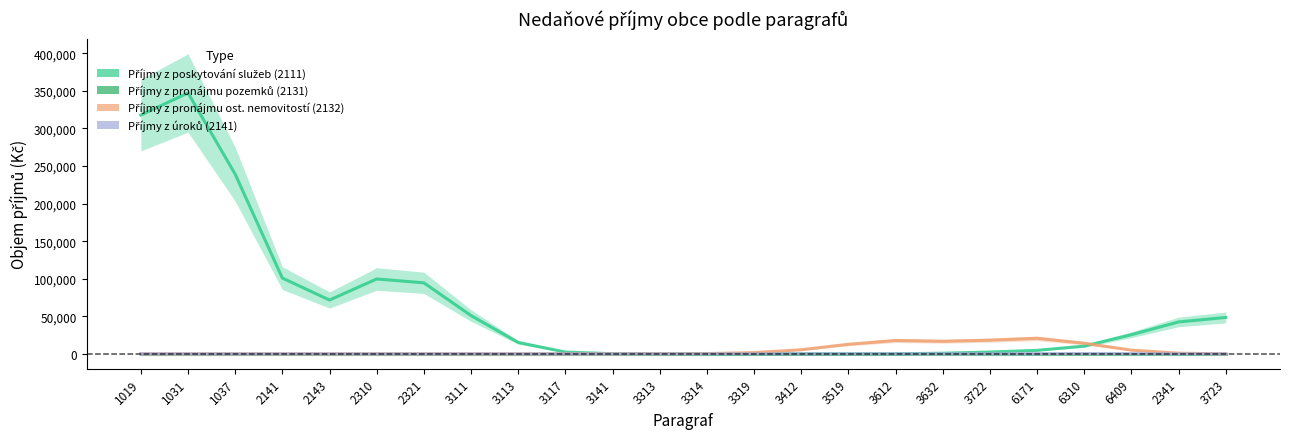

How many data points in Příjmy z pronájmu ost. nemovitostí (2132) are less than 80?

12